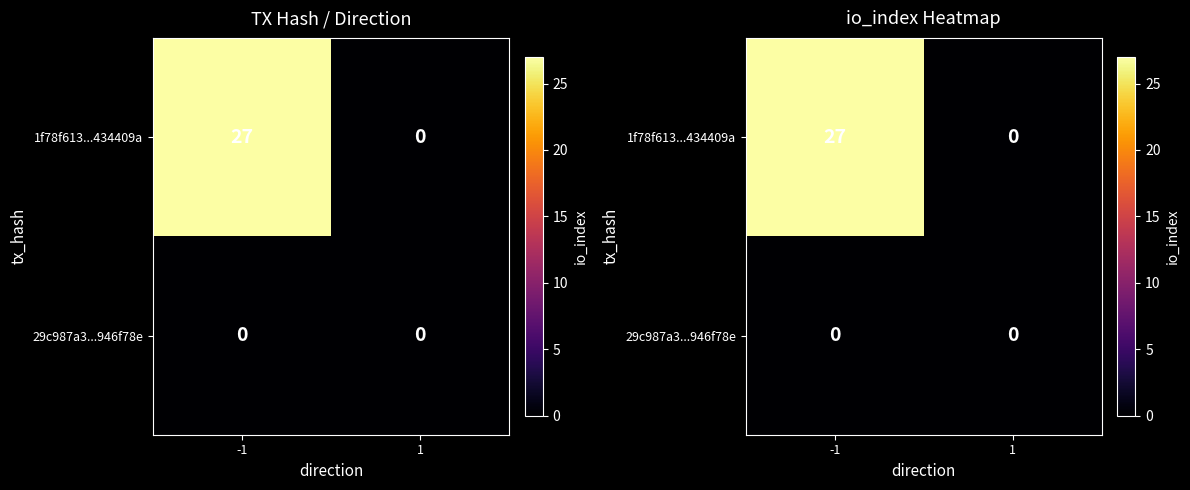

What value does the 1f78f613...434409a series have at -1?

27